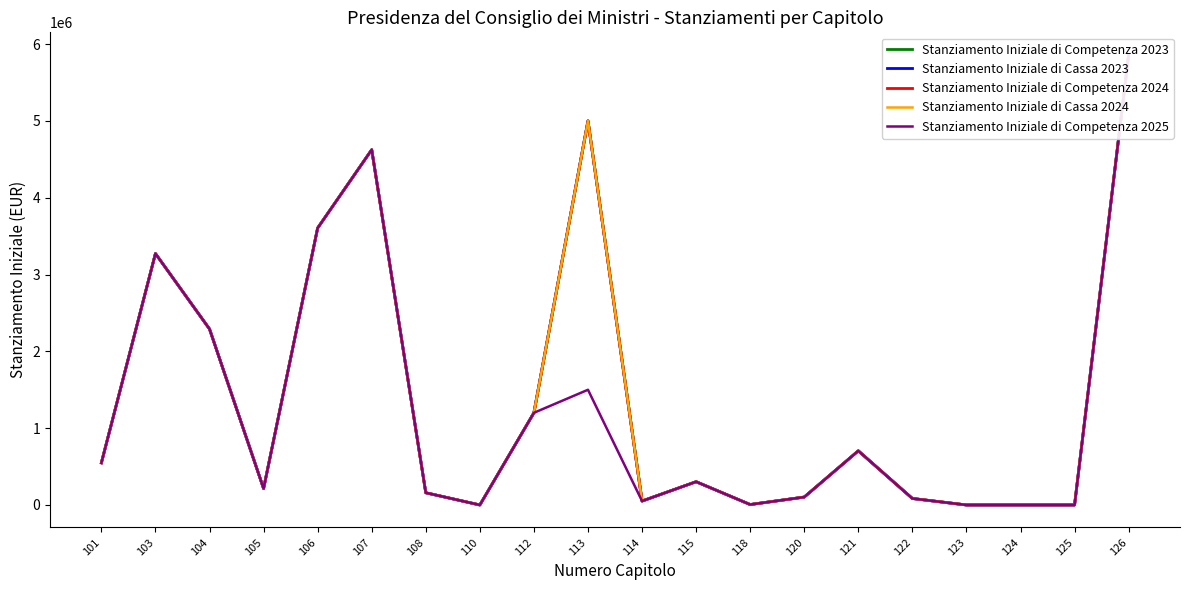

What is the sum of the Stanziamento Iniziale di Competenza 2024 values at 106 and 122?

3690365